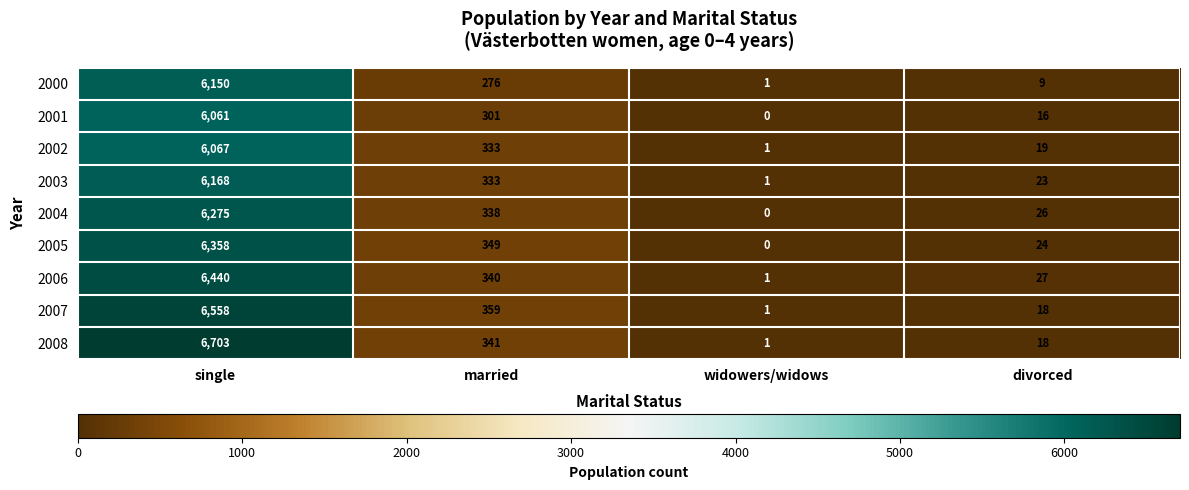

Which series changed the most between single and widowers/widows?

2008